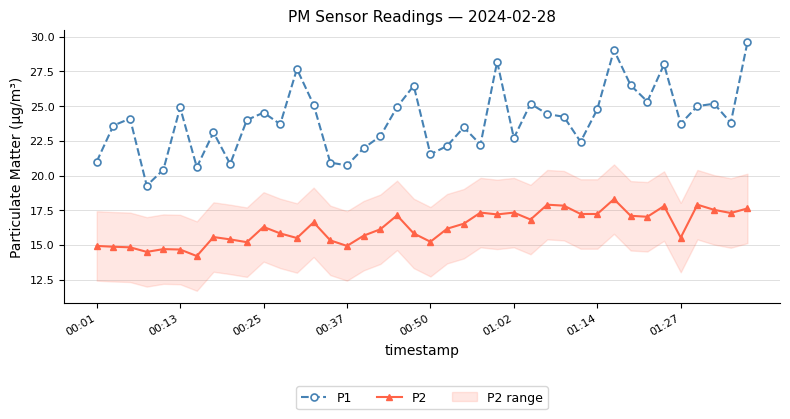

Which series has the largest total across all categories?

P1